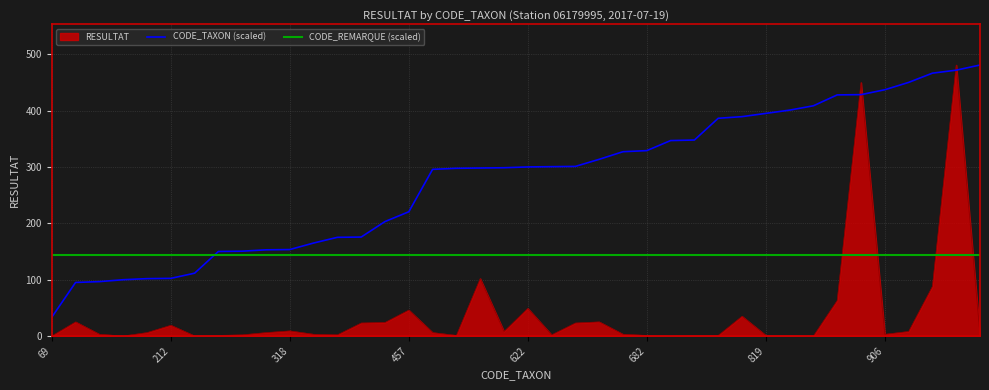

True or false: CODE_REMARQUE (scaled) and CODE_TAXON (scaled) cross at least once.

True